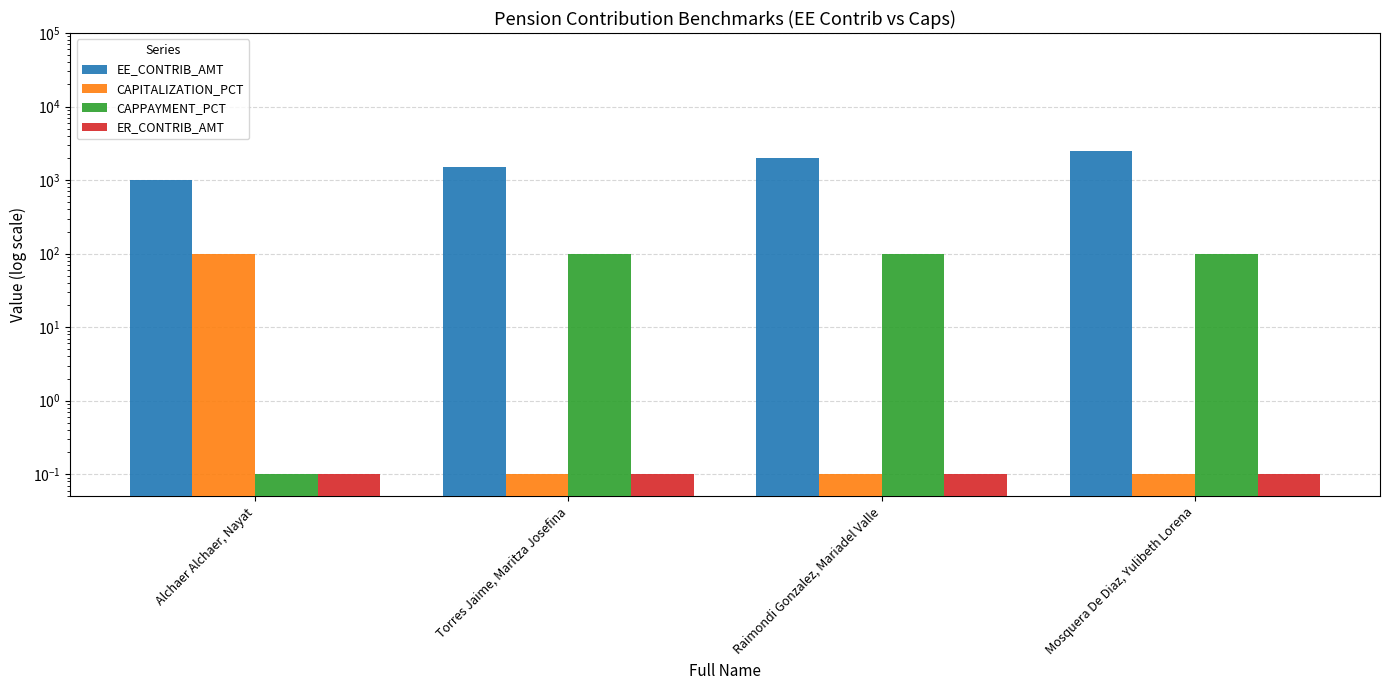

What is the label of the 1st bar from the right?

Mosquera De Diaz, Yulibeth Lorena